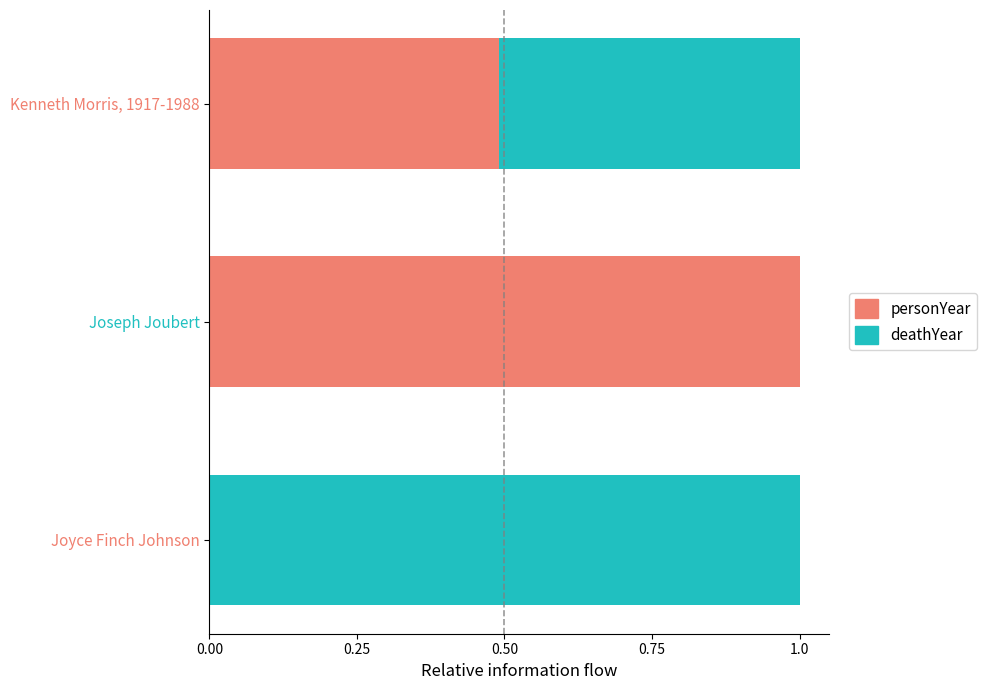

What is the average value of the personYear series?

0.5